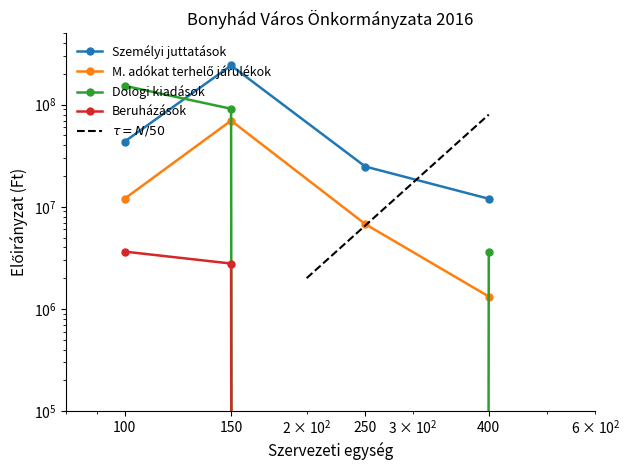

How many data points in Beruházások are less than 2780000?

2